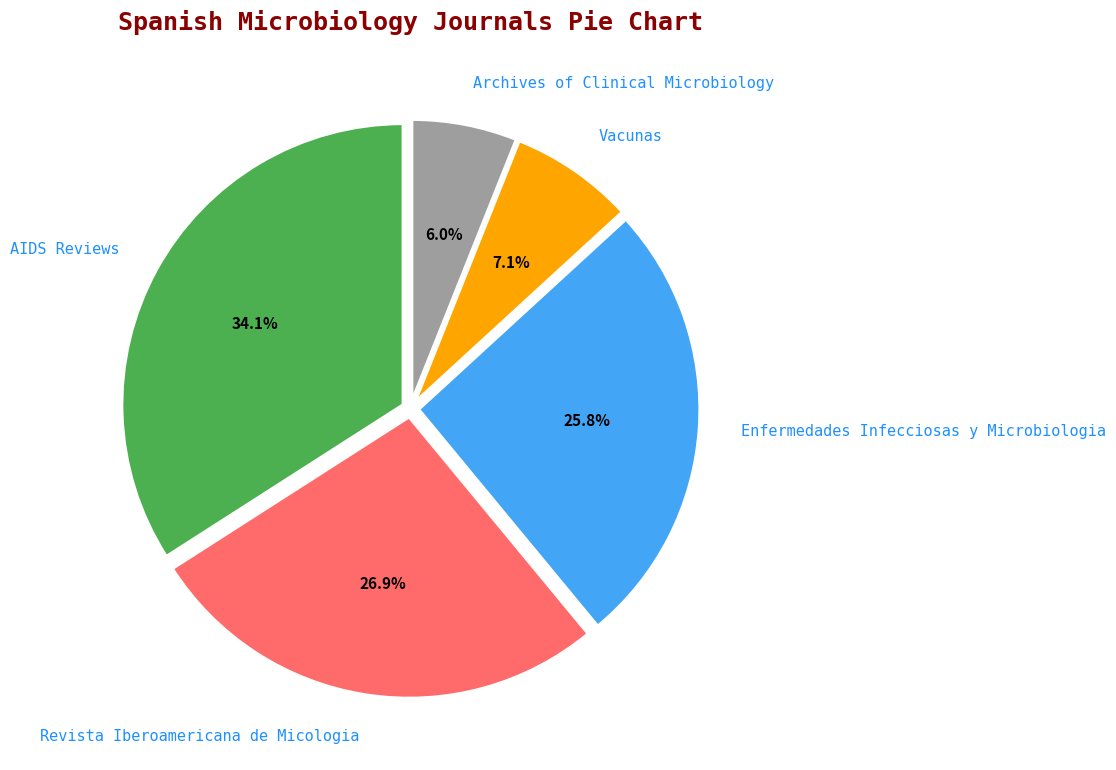

To the nearest percent, what is the average slice percentage?

20%